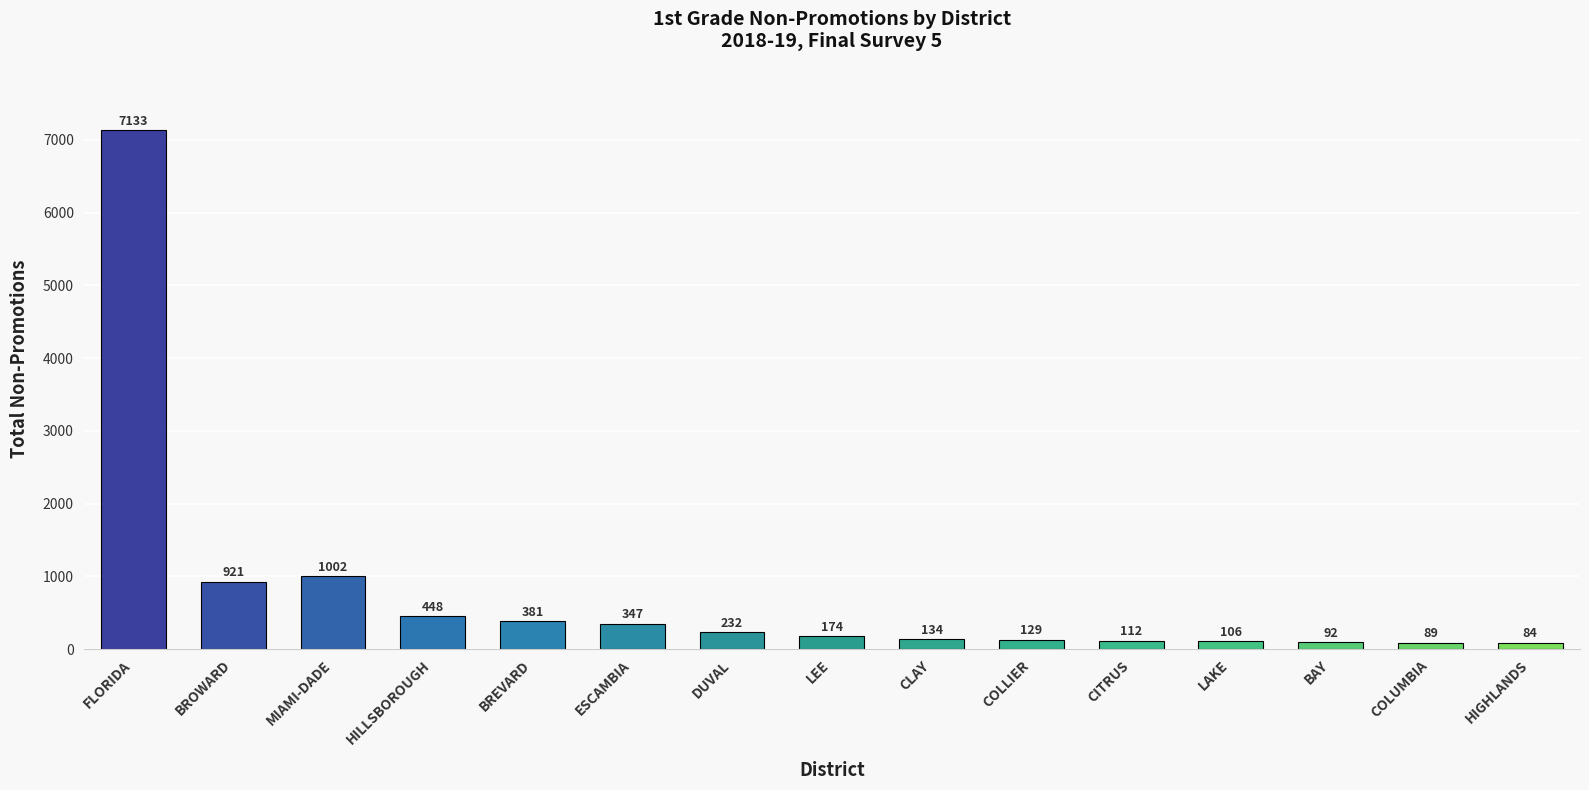

Is it true that the value at BAY is 92?

True